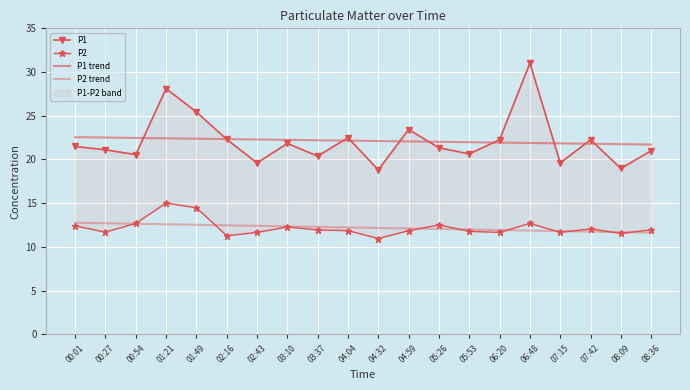

The P2 trend series shows 11.7 at 08:09. True or false?

True